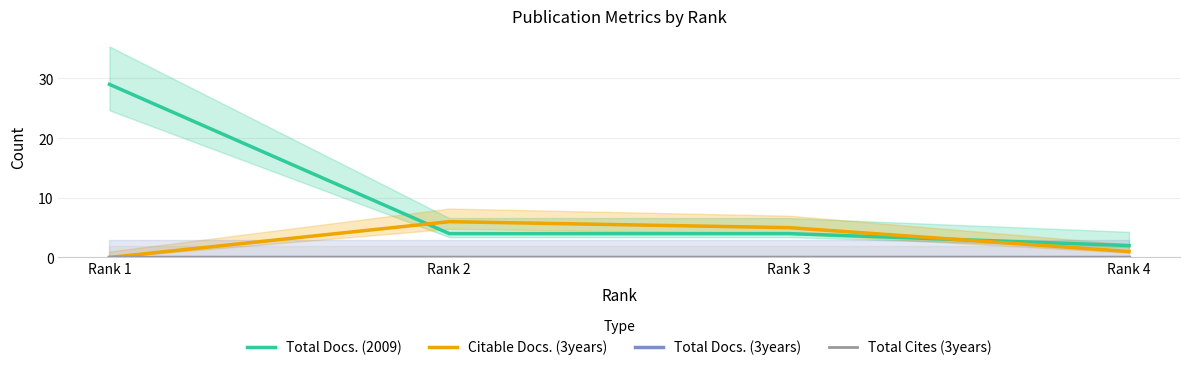

Does the chart display data point markers on the line(s)?

No